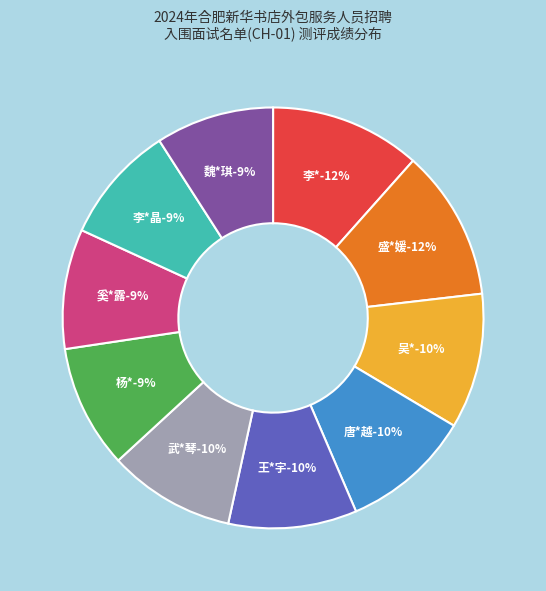

To the nearest percent, what percentage of the pie is 武*琴?

10%